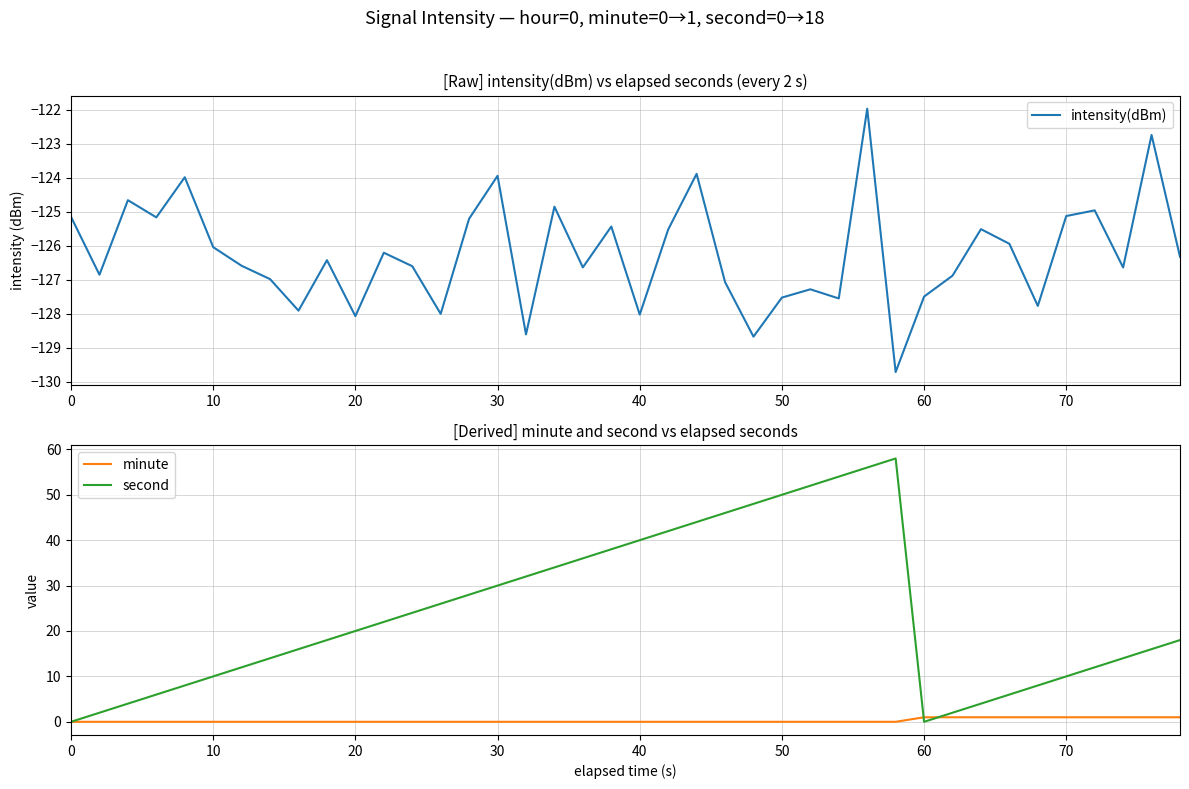

What is the difference between the second highest and second lowest values in the intensity(dBm) series?

5.9